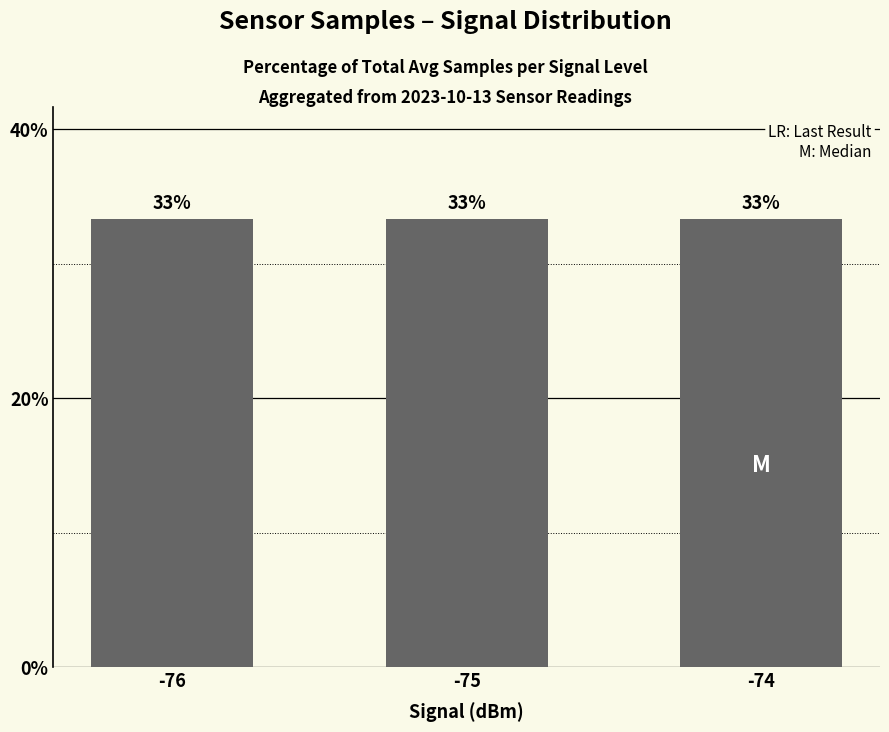

Is it true that the value at -75 is 33.3?

True